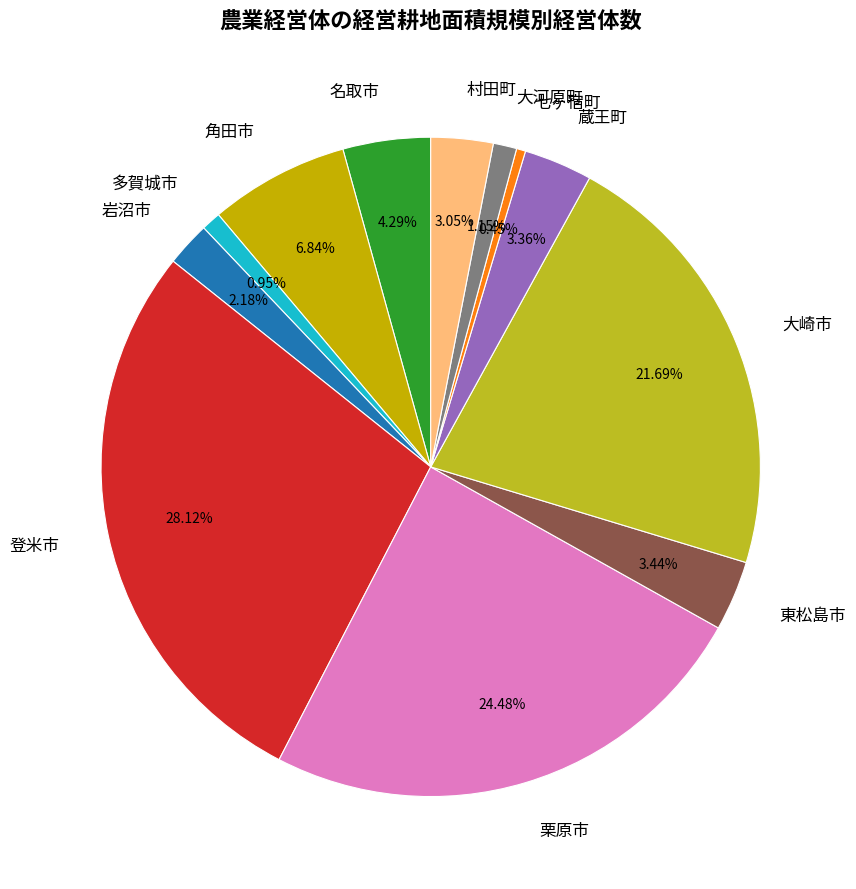

Is it true that 多賀城市 is 1% of the pie?

True